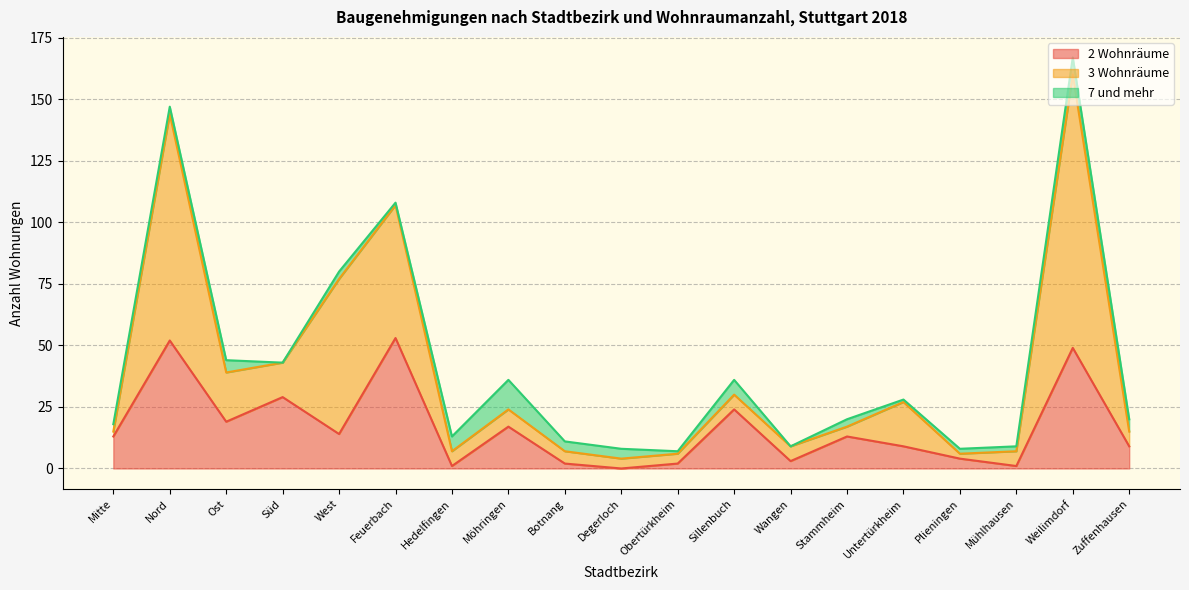

Which series ends up on top after the final intersection of 3 Wohnräume and 7 und mehr?

3 Wohnräume